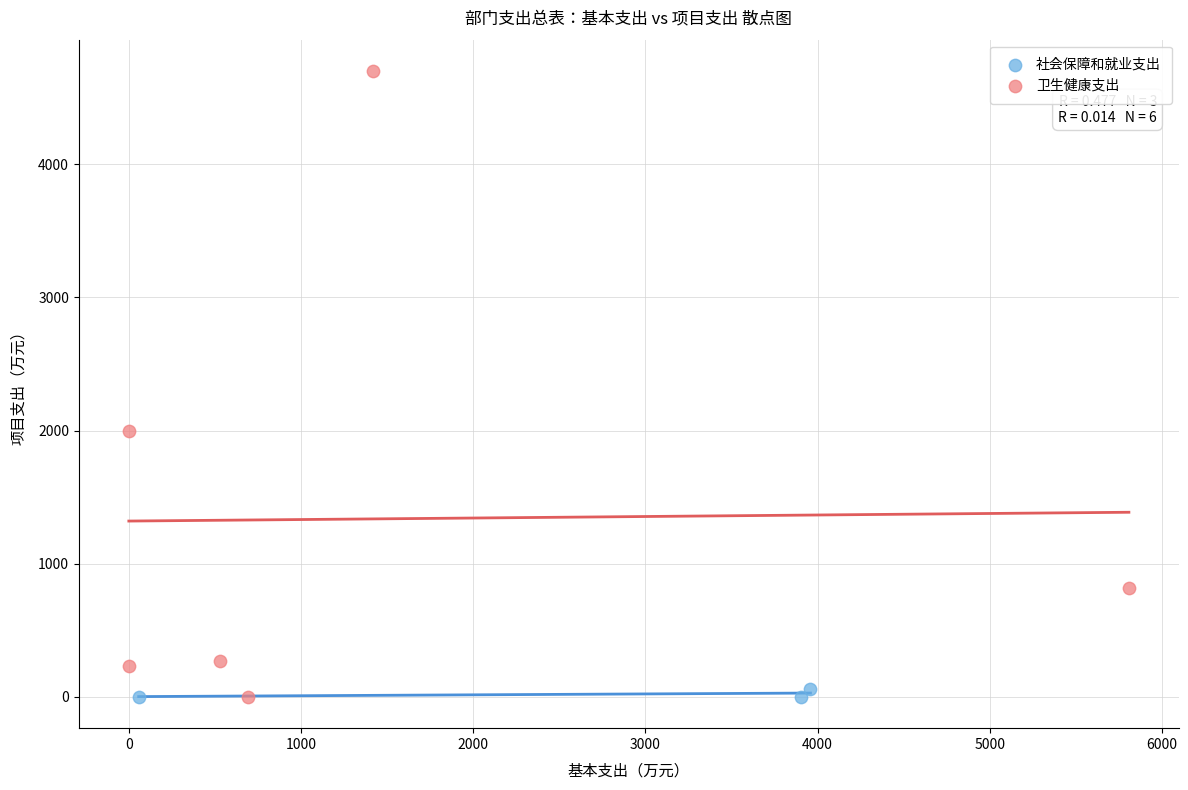

Which series has the largest Y range (max minus min)?

卫生健康支出